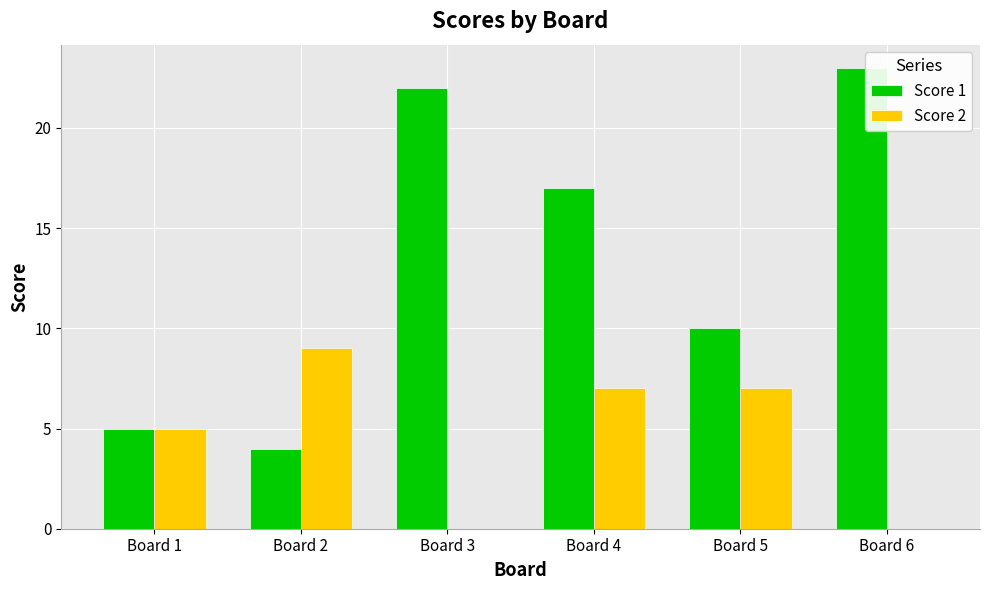

Is the value of Score 1 at Board 4 greater than the value of Score 2 at Board 2?

Yes